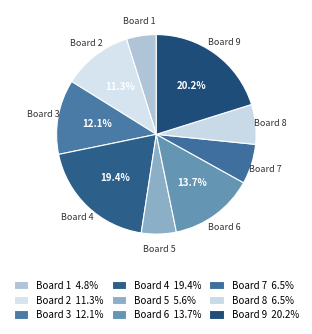

Count the number of slices in the pie.

9